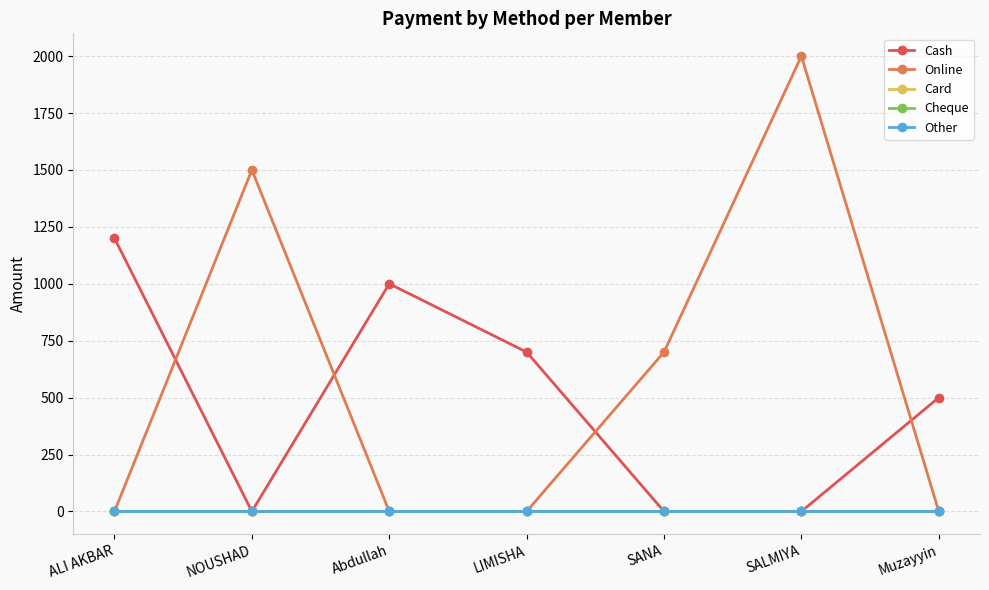

At ALI AKBAR, list the series in order from largest to smallest.

Cash, Online, Card, Cheque, Other